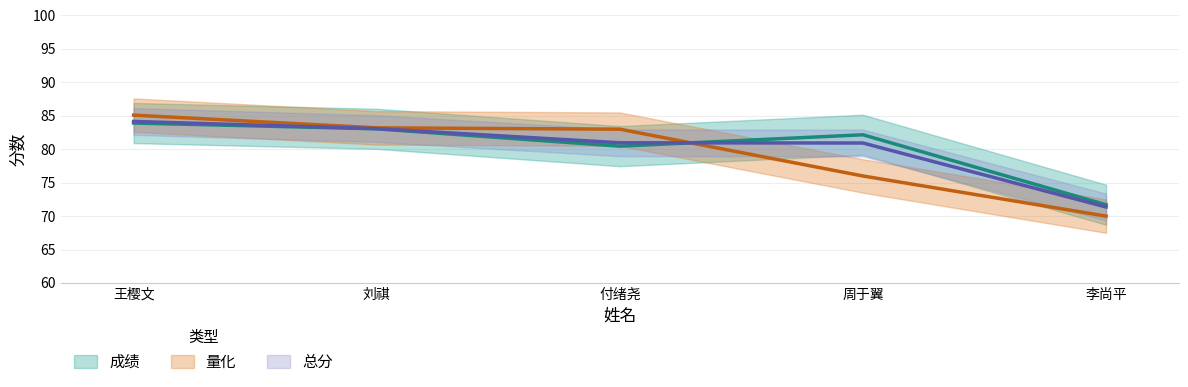

How many times do 量化 and 成绩 cross each other?

1